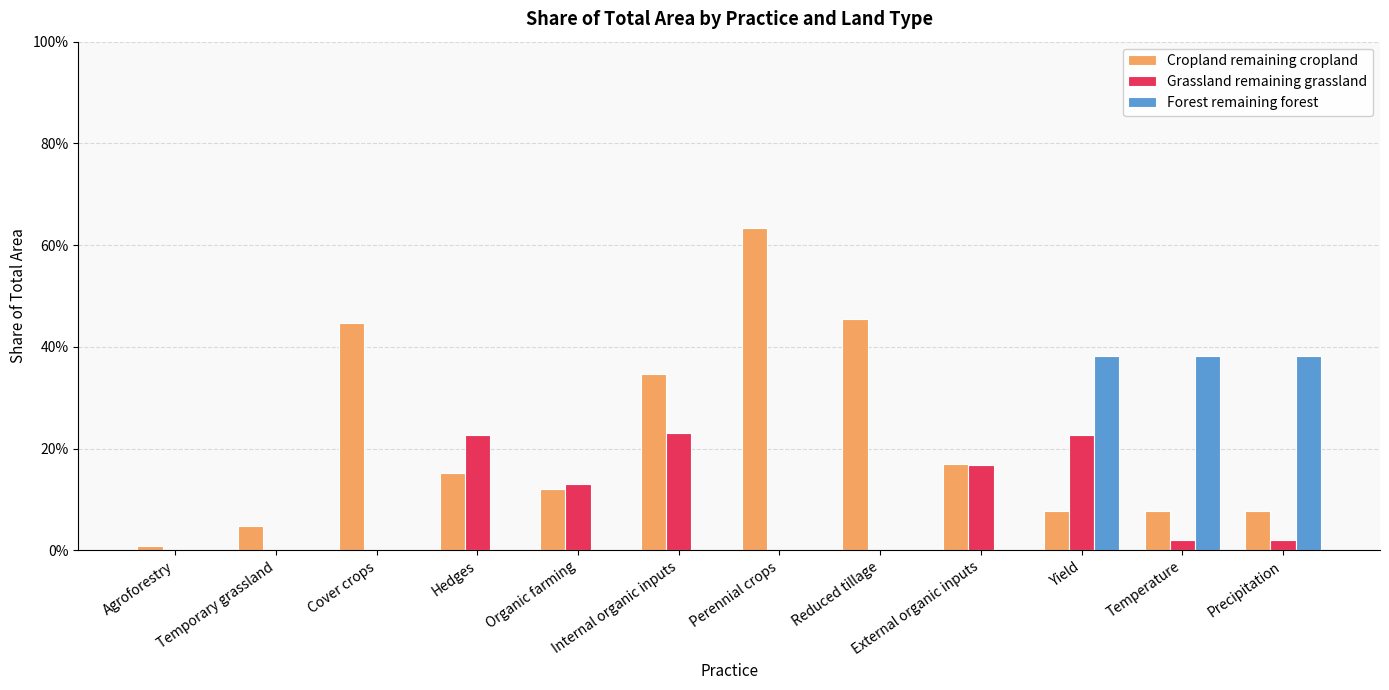

Does the chart contain stacked bars?

No